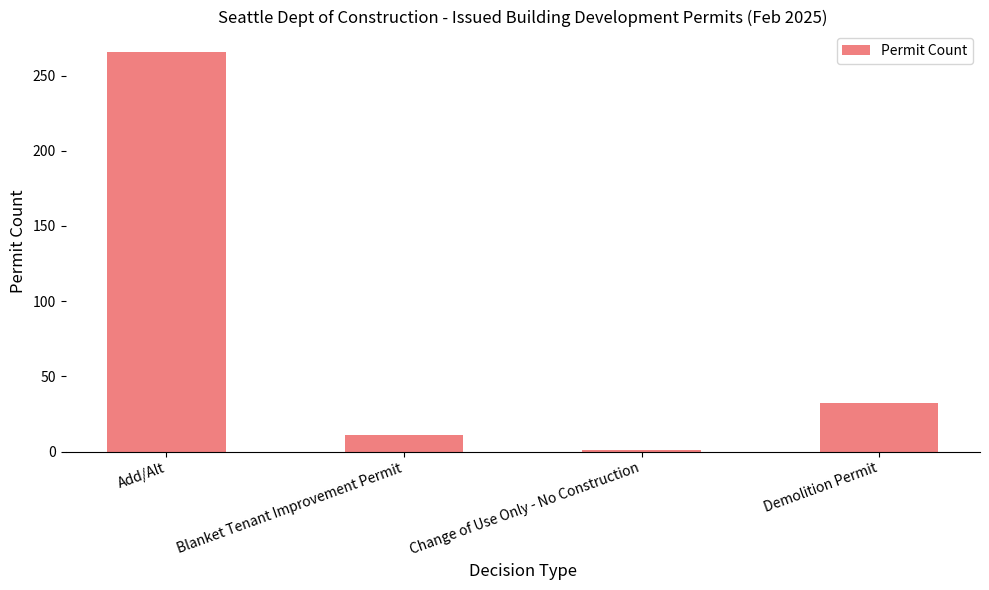

What is the label of the 3rd bar from the left?

Change of Use Only - No Construction